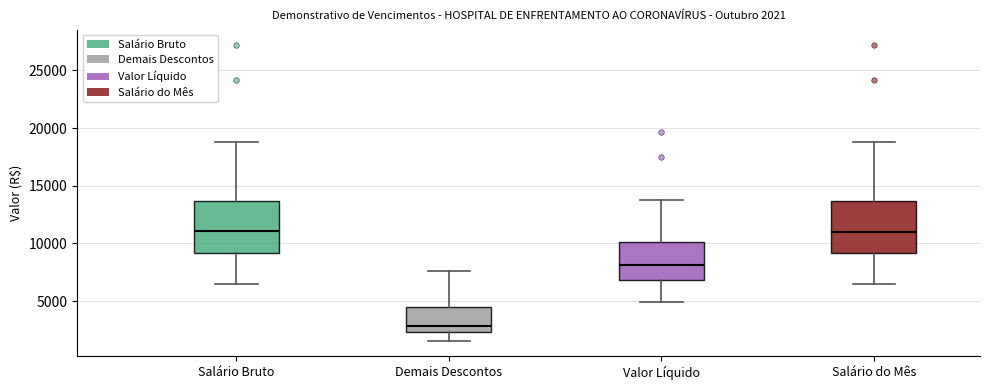

Which box has the lowest median line?

Demais Descontos